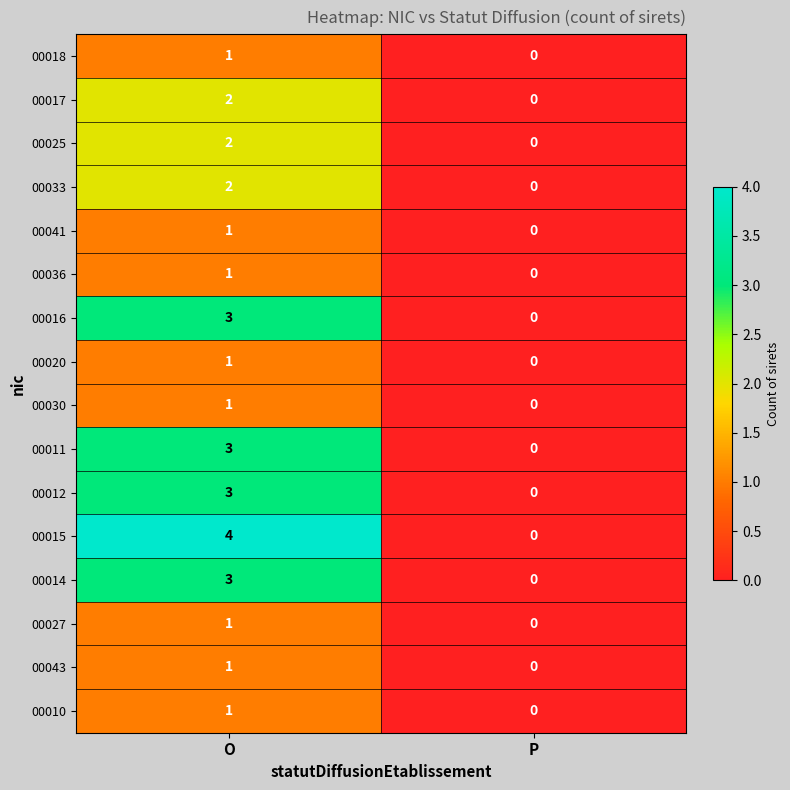

Rank the categories by 00033 value from highest to lowest.

O, P